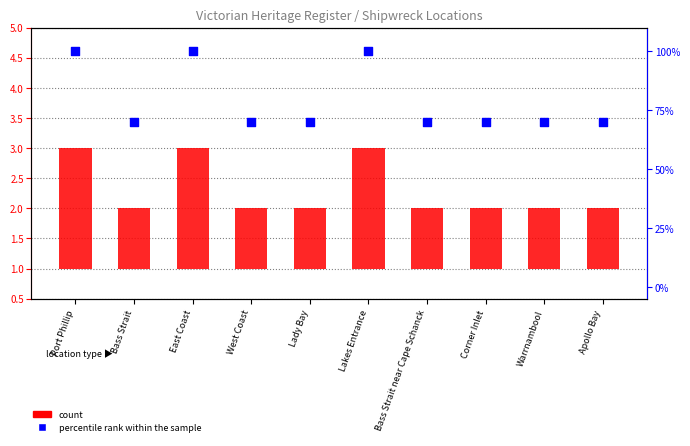

At which category is the sum across all series the highest?

Port Phillip